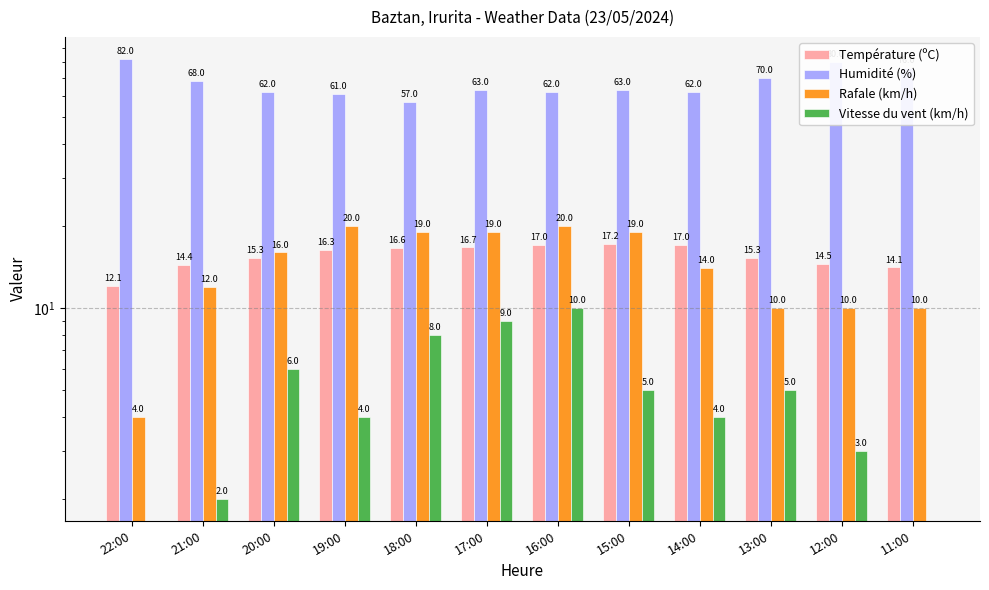

Which series has the largest total across all categories?

Humidité (%)